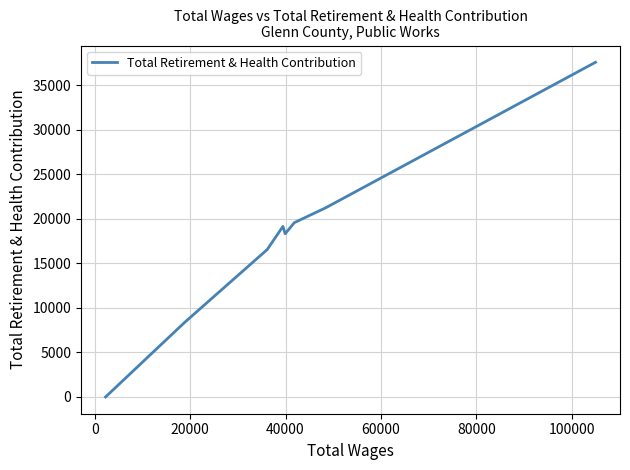

Where is the first local minimum?

40000